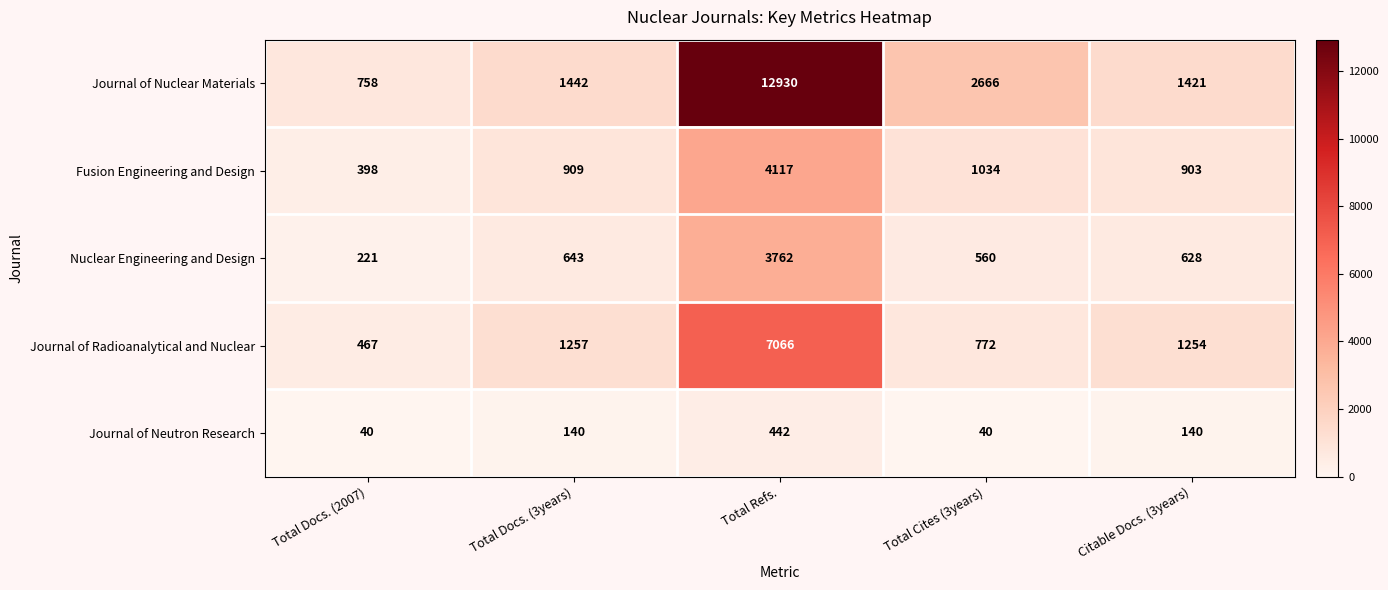

Is it true that Journal of Neutron Research equals 140 at Total Docs. (3years)?

True